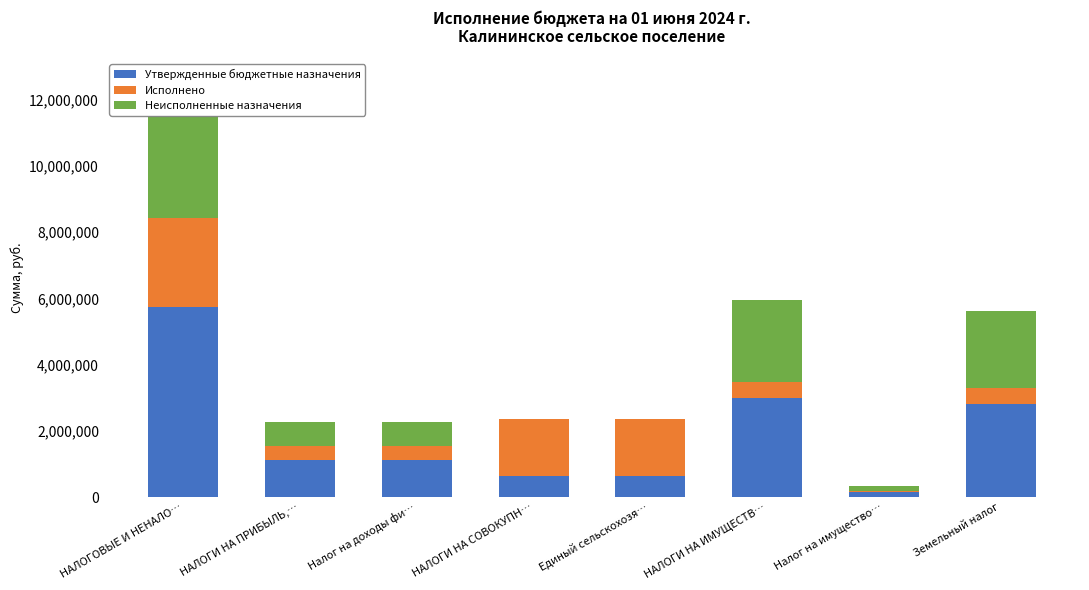

True or false: Утвержденные бюджетные назначения has a value of 5754900.0 at НАЛОГОВЫЕ И НЕНАЛО….

True